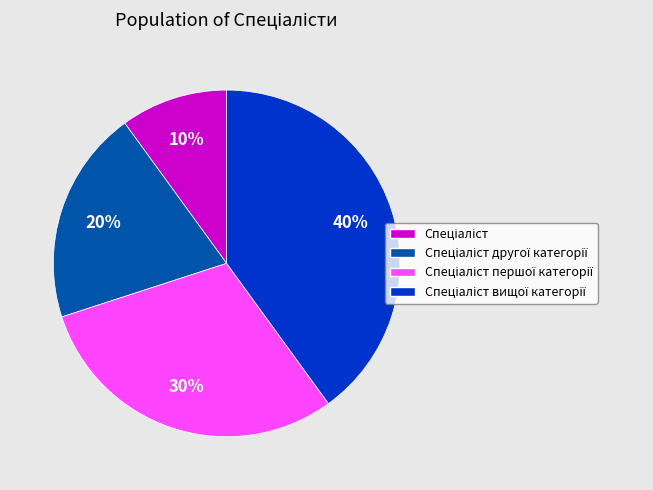

Count the number of slices in the pie.

4